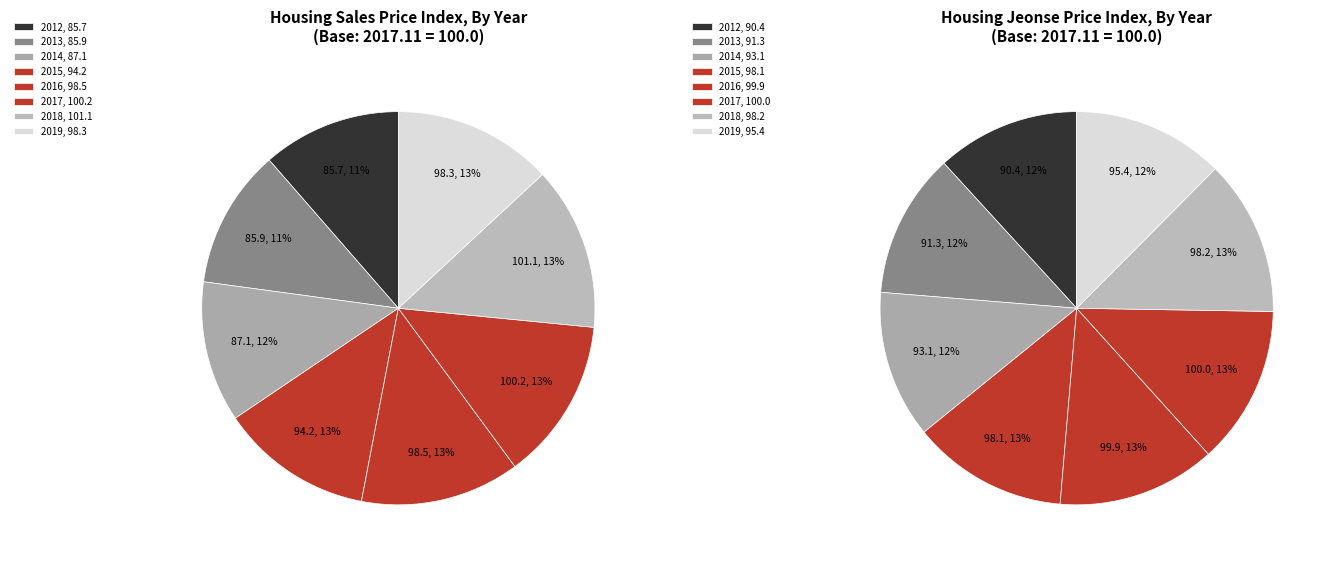

Is there a majority slice in this chart?

No